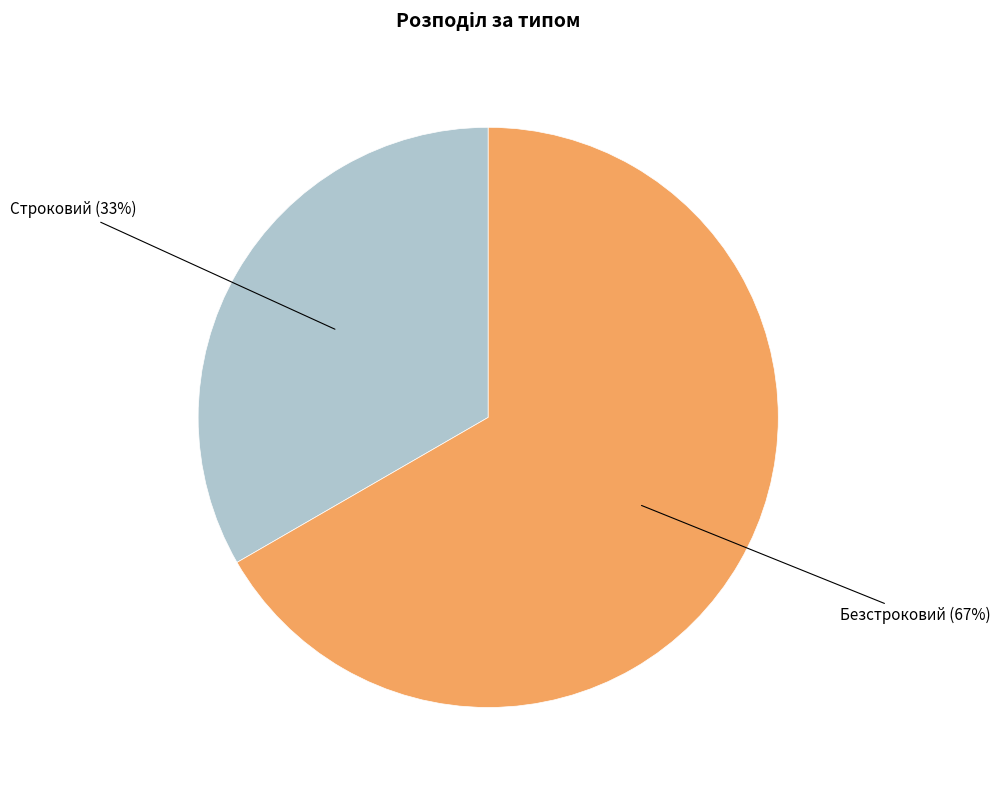

To the nearest percent, what is the average slice percentage?

50%